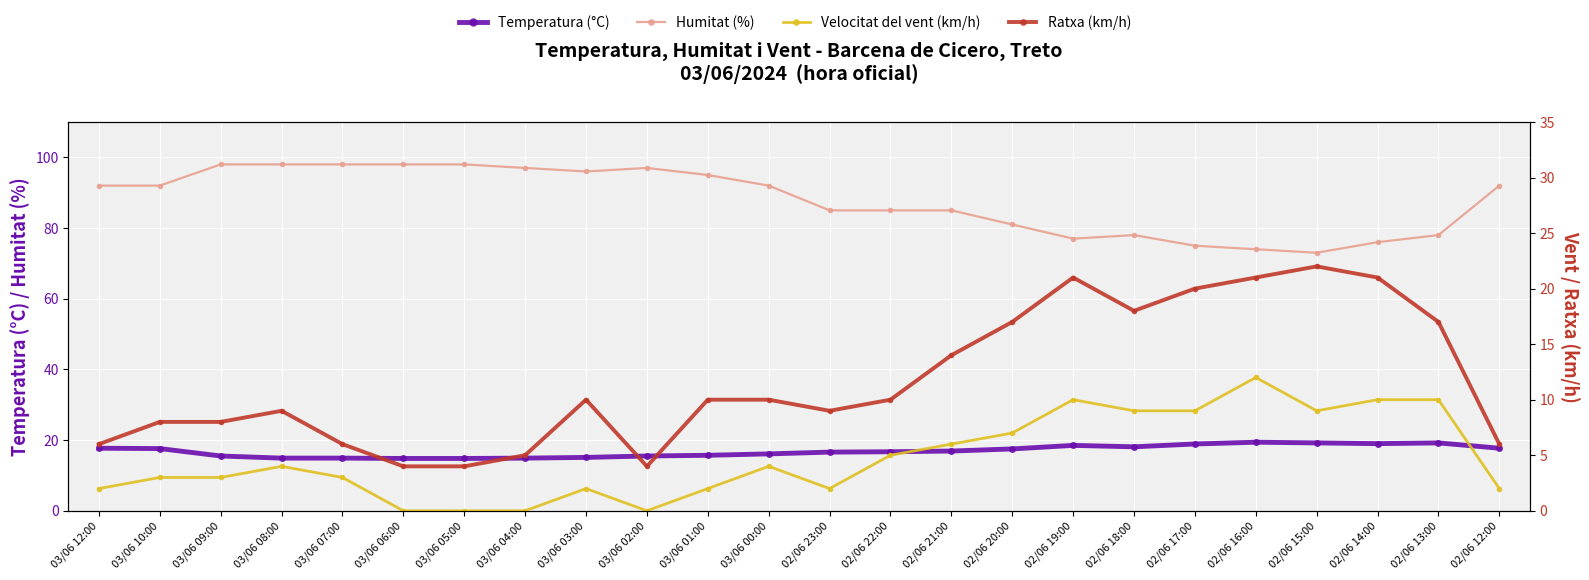

How many series are shown in this chart?

4